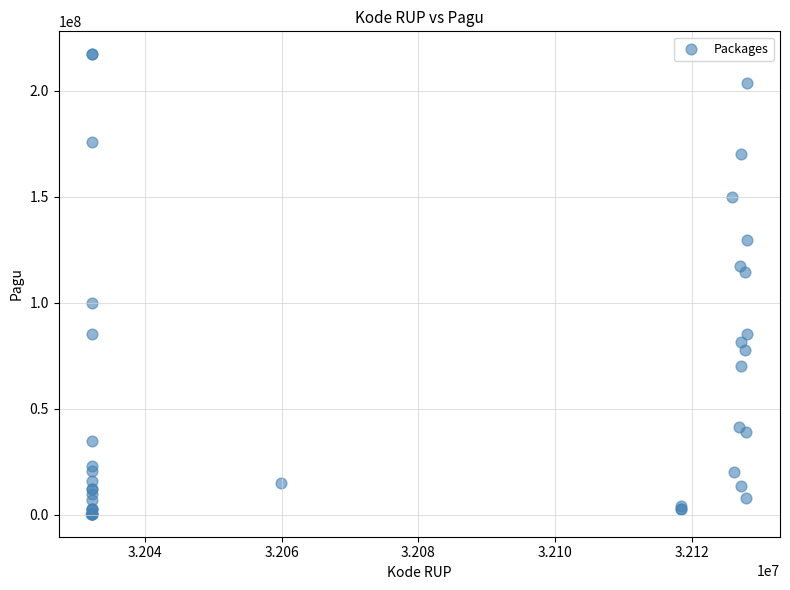

What Y value in the scatter plot is closest to 108830000?

114296000